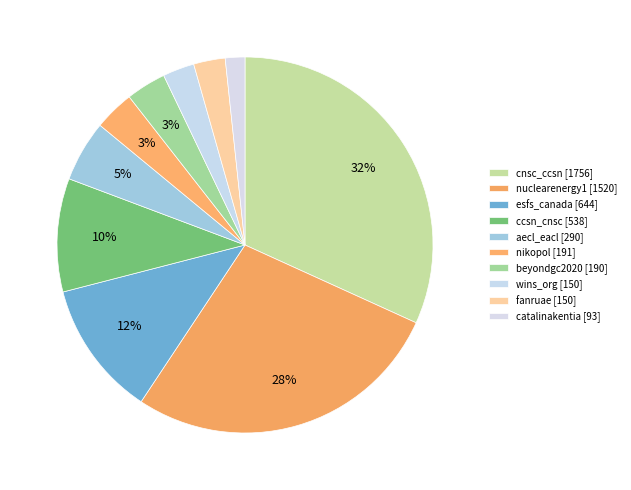

Is it true that wins_org is 3% of the pie?

True